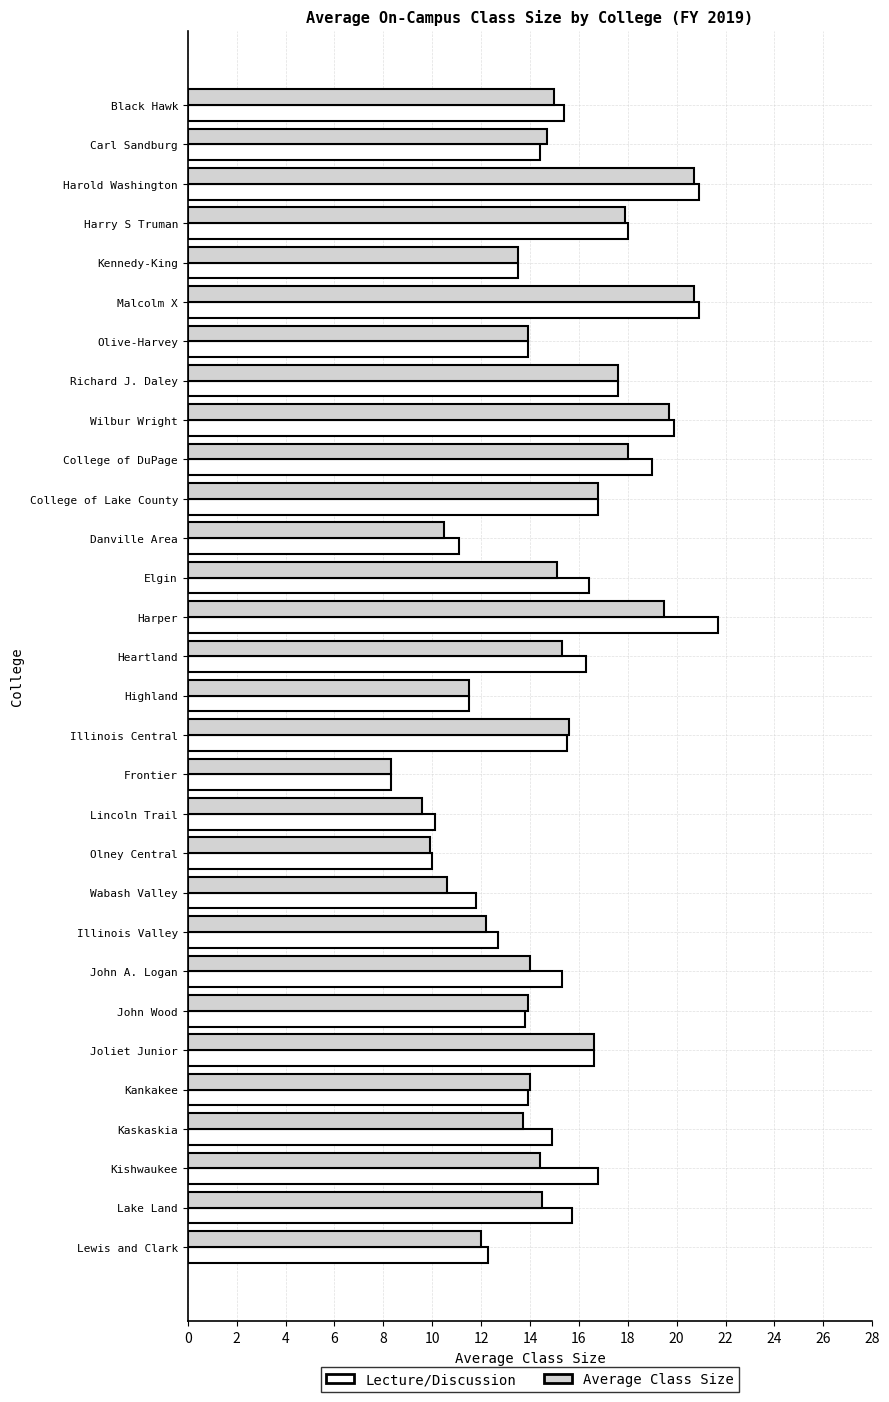

True or false: Average Class Size has a value of 9.0 at Lake Land.

False